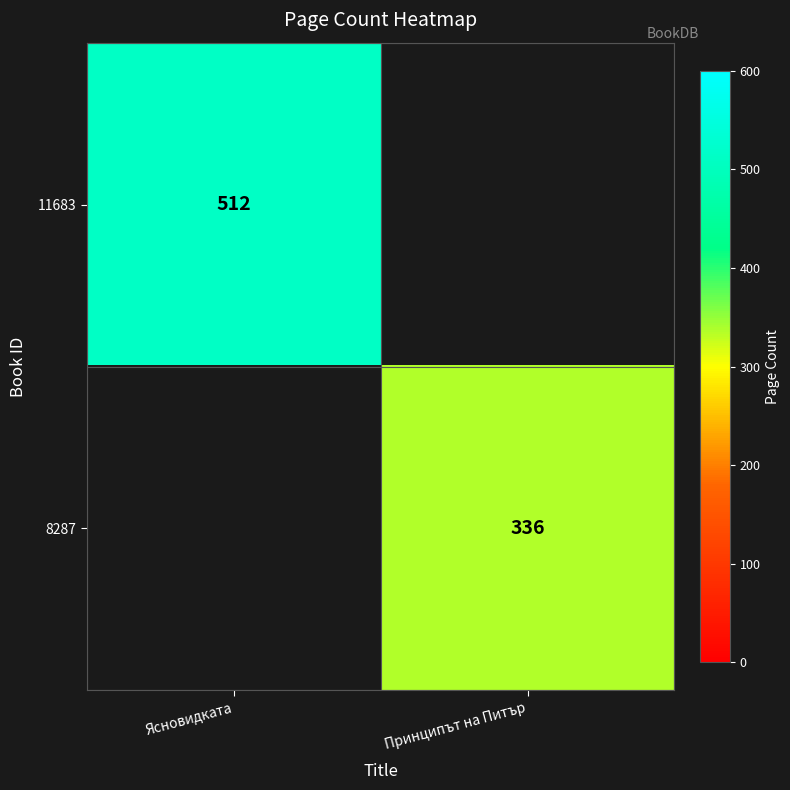

The value of 11683 at Ясновидката is 512. True or false?

True